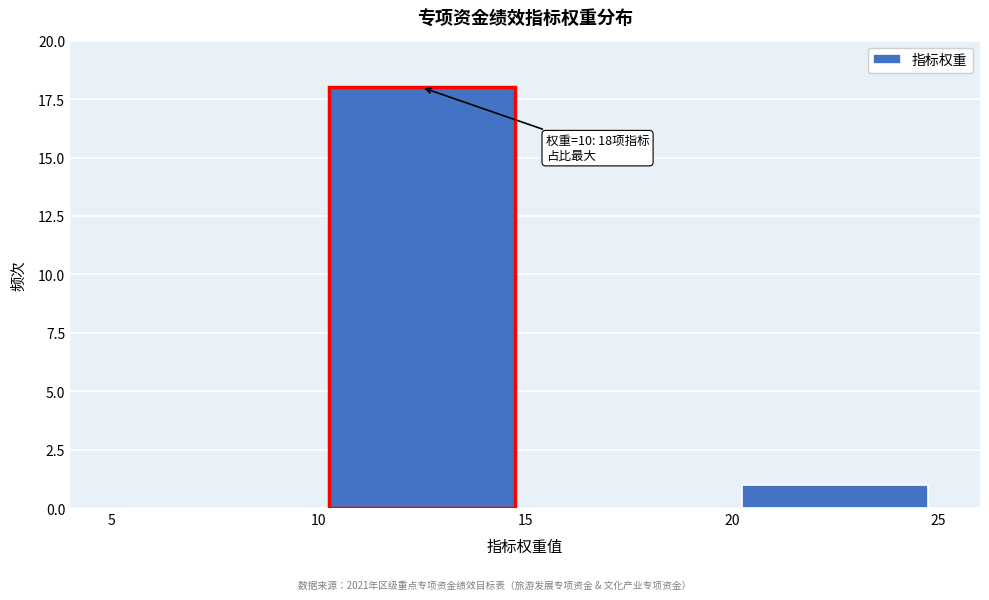

Which range on the x-axis has the tallest bar?

10 to 15